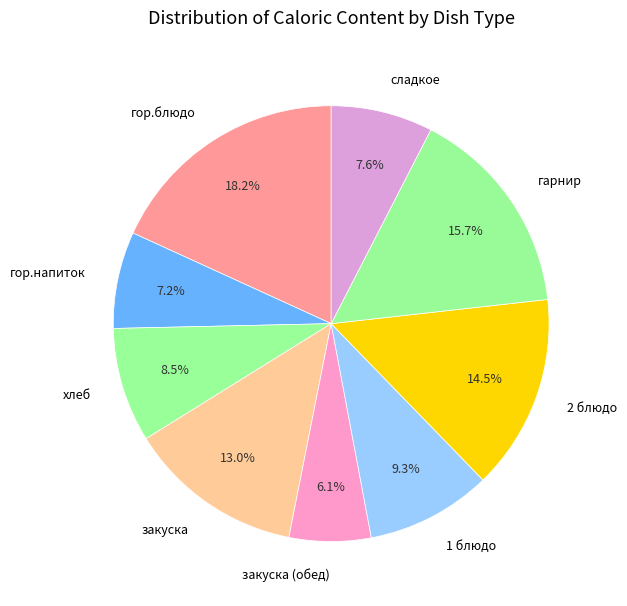

Count the number of slices in the pie.

9